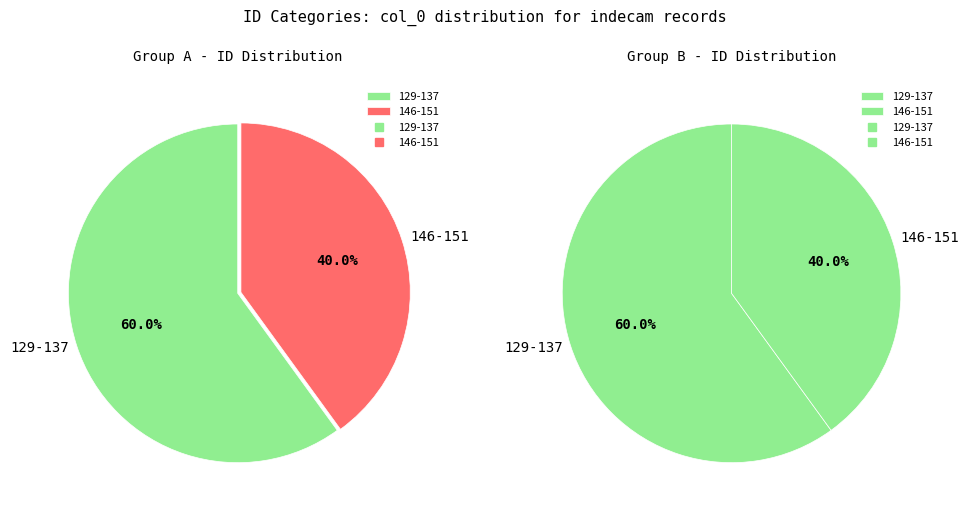

The 132 slice represents 1% of the pie. True or false?

False